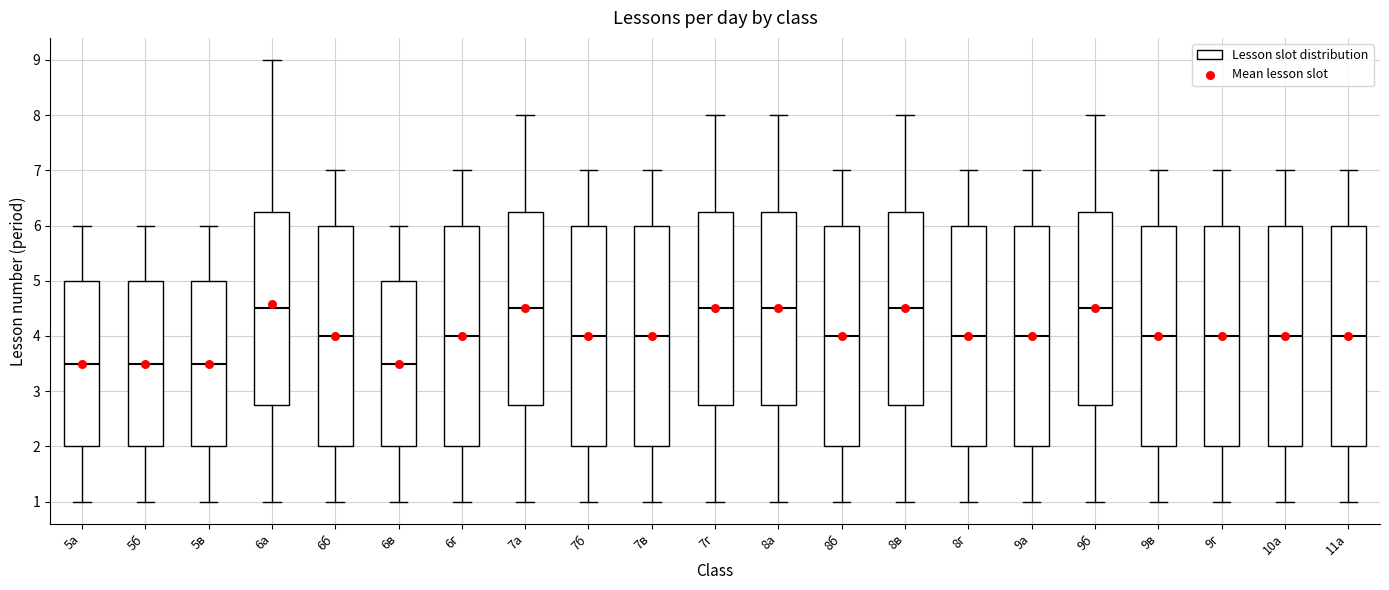

Reading left to right, transcribe this box plot: for each box, give where its median line is, the range the box spans, and where its two whiskers end, as read against the y-axis. The values are not printed on the chart, so give them approximately, as read against the axis.

5а: median 3.5, box 2.0 to 5.0, whiskers 1.0 to 6.0
5б: median 3.5, box 2.0 to 5.0, whiskers 1.0 to 6.0
5в: median 3.5, box 2.0 to 5.0, whiskers 1.0 to 6.0
6а: median 4.5, box 2.8 to 6.3, whiskers 1.0 to 9.0
6б: median 4.0, box 2.0 to 6.0, whiskers 1.0 to 7.0
6в: median 3.5, box 2.0 to 5.0, whiskers 1.0 to 6.0
6г: median 4.0, box 2.0 to 6.0, whiskers 1.0 to 7.0
7а: median 4.5, box 2.8 to 6.3, whiskers 1.0 to 8.0
7б: median 4.0, box 2.0 to 6.0, whiskers 1.0 to 7.0
7в: median 4.0, box 2.0 to 6.0, whiskers 1.0 to 7.0
7г: median 4.5, box 2.8 to 6.3, whiskers 1.0 to 8.0
8а: median 4.5, box 2.8 to 6.3, whiskers 1.0 to 8.0
8б: median 4.0, box 2.0 to 6.0, whiskers 1.0 to 7.0
8в: median 4.5, box 2.8 to 6.3, whiskers 1.0 to 8.0
8г: median 4.0, box 2.0 to 6.0, whiskers 1.0 to 7.0
9а: median 4.0, box 2.0 to 6.0, whiskers 1.0 to 7.0
9б: median 4.5, box 2.8 to 6.3, whiskers 1.0 to 8.0
9в: median 4.0, box 2.0 to 6.0, whiskers 1.0 to 7.0
9г: median 4.0, box 2.0 to 6.0, whiskers 1.0 to 7.0
10а: median 4.0, box 2.0 to 6.0, whiskers 1.0 to 7.0
11а: median 4.0, box 2.0 to 6.0, whiskers 1.0 to 7.0